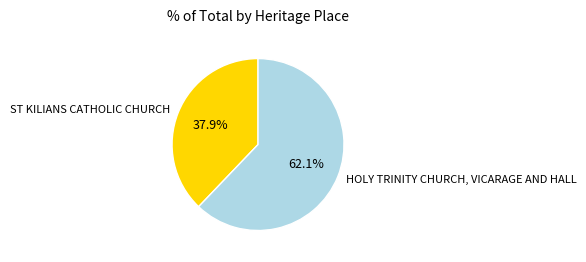

Which slice represents more than half of the pie?

HOLY TRINITY CHURCH, VICARAGE AND HALL